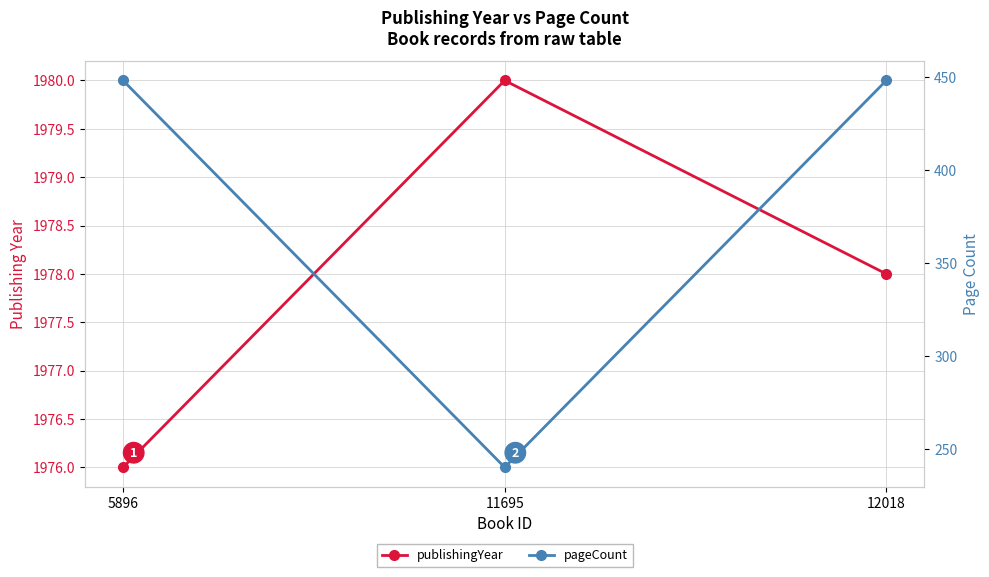

Reading left to right, list all the values displayed in this chart.

publishingYear: 5896=1976	11695=1980	12018=1978
pageCount: 5896=448	11695=240	12018=448